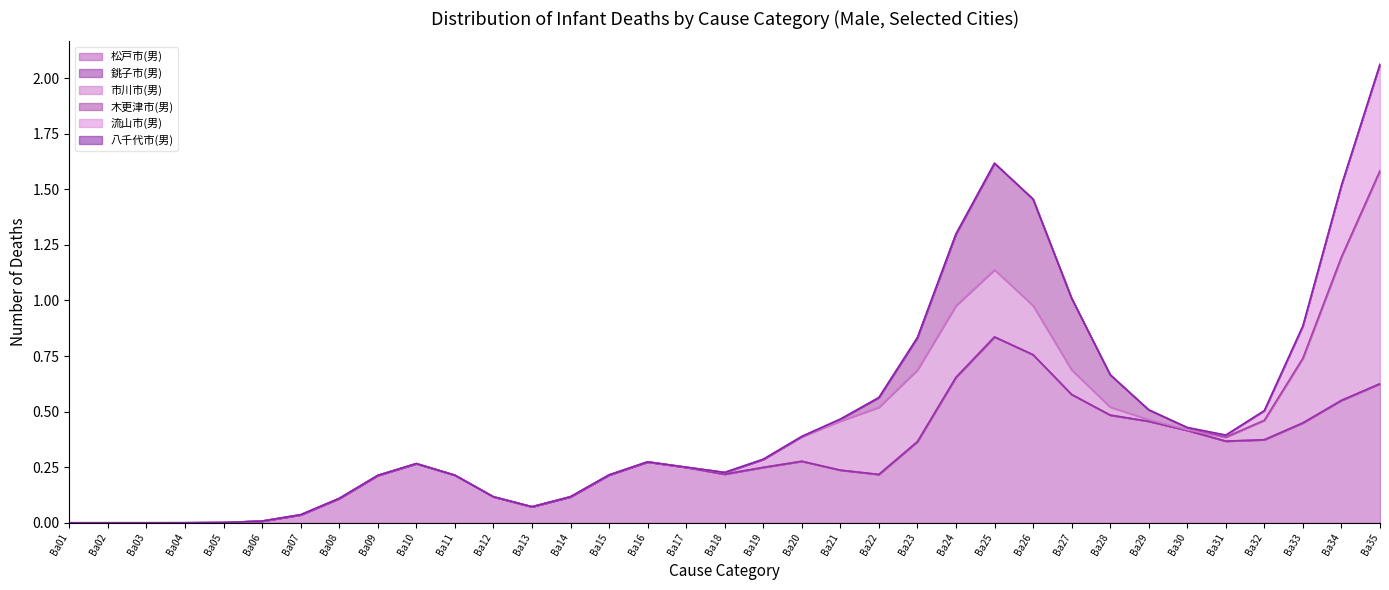

What are all the series names shown in the legend?

松戸市(男), 銚子市(男), 市川市(男), 木更津市(男), 流山市(男), 八千代市(男)